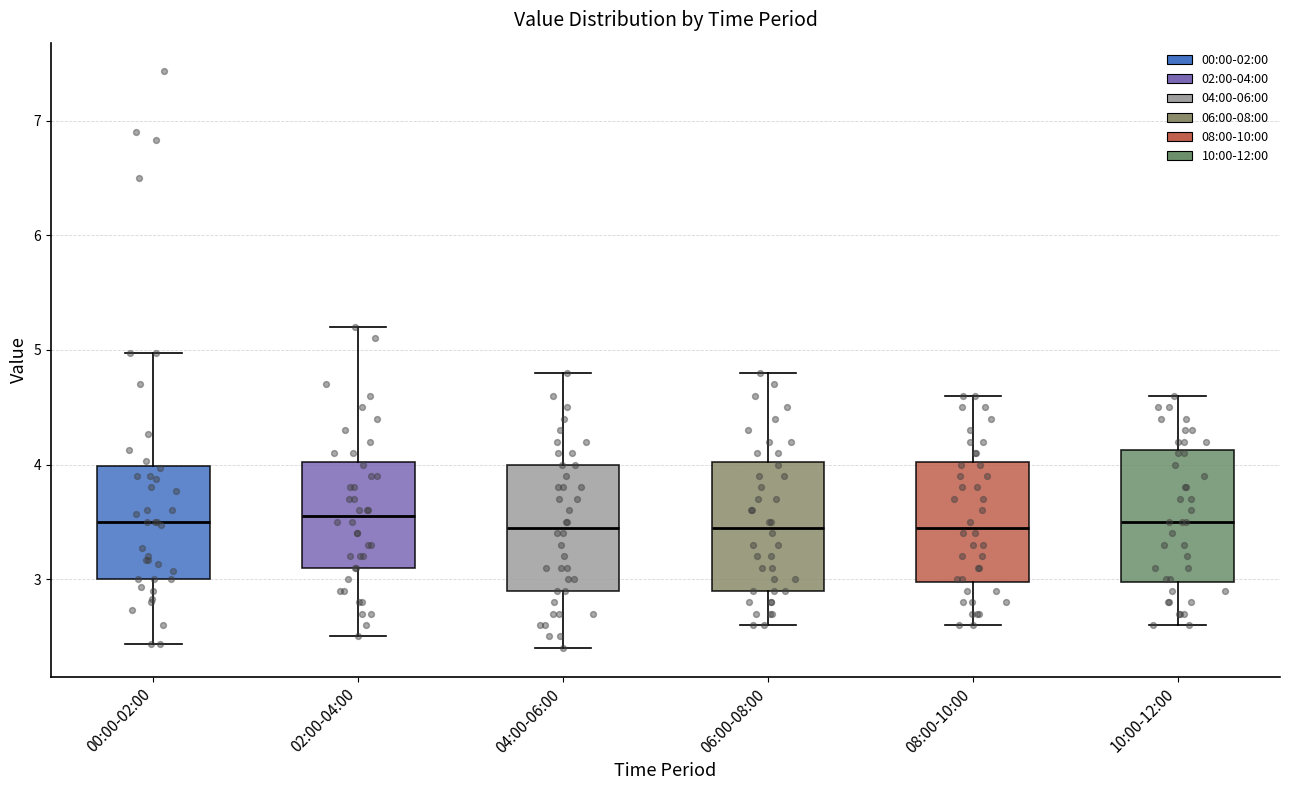

Where does the lower whisker of the box for 10:00-12:00 end on the y-axis? The values are not printed on the chart, so give them approximately, as read against the axis.

2.6